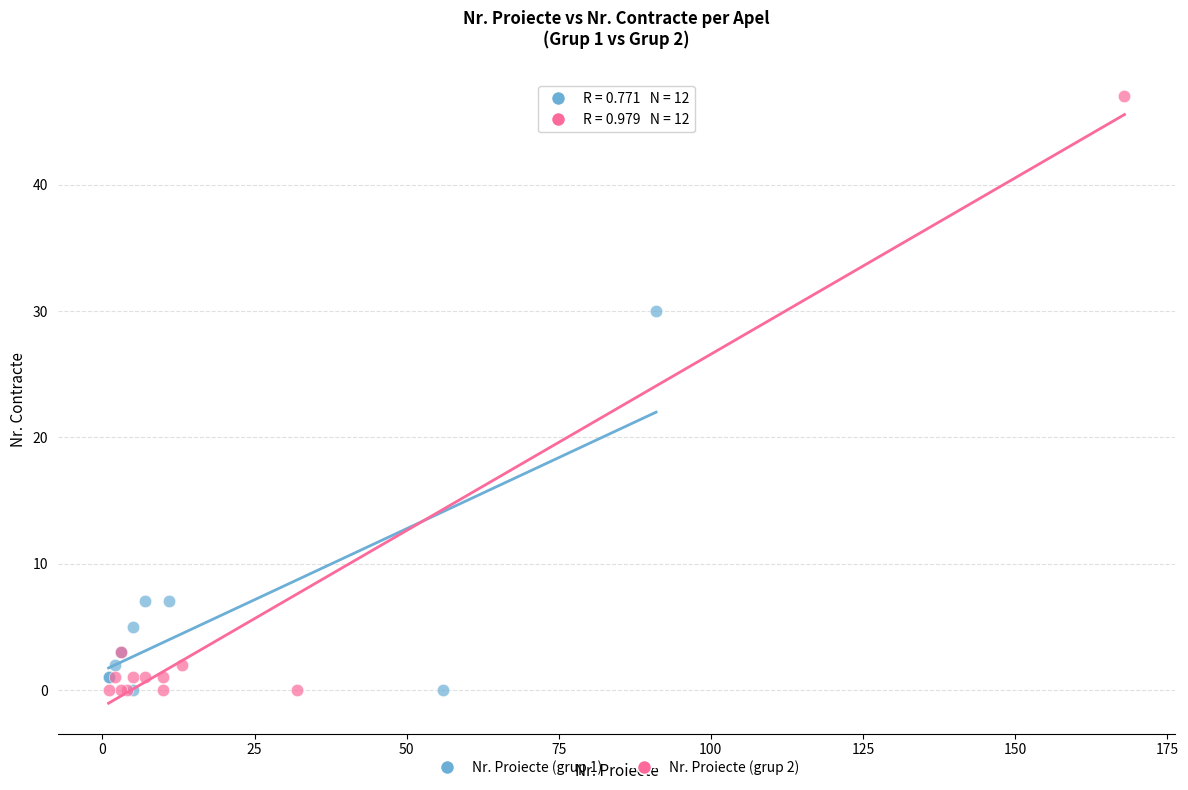

Which series contains the highest Y value?

Nr. Proiecte (grup 2)